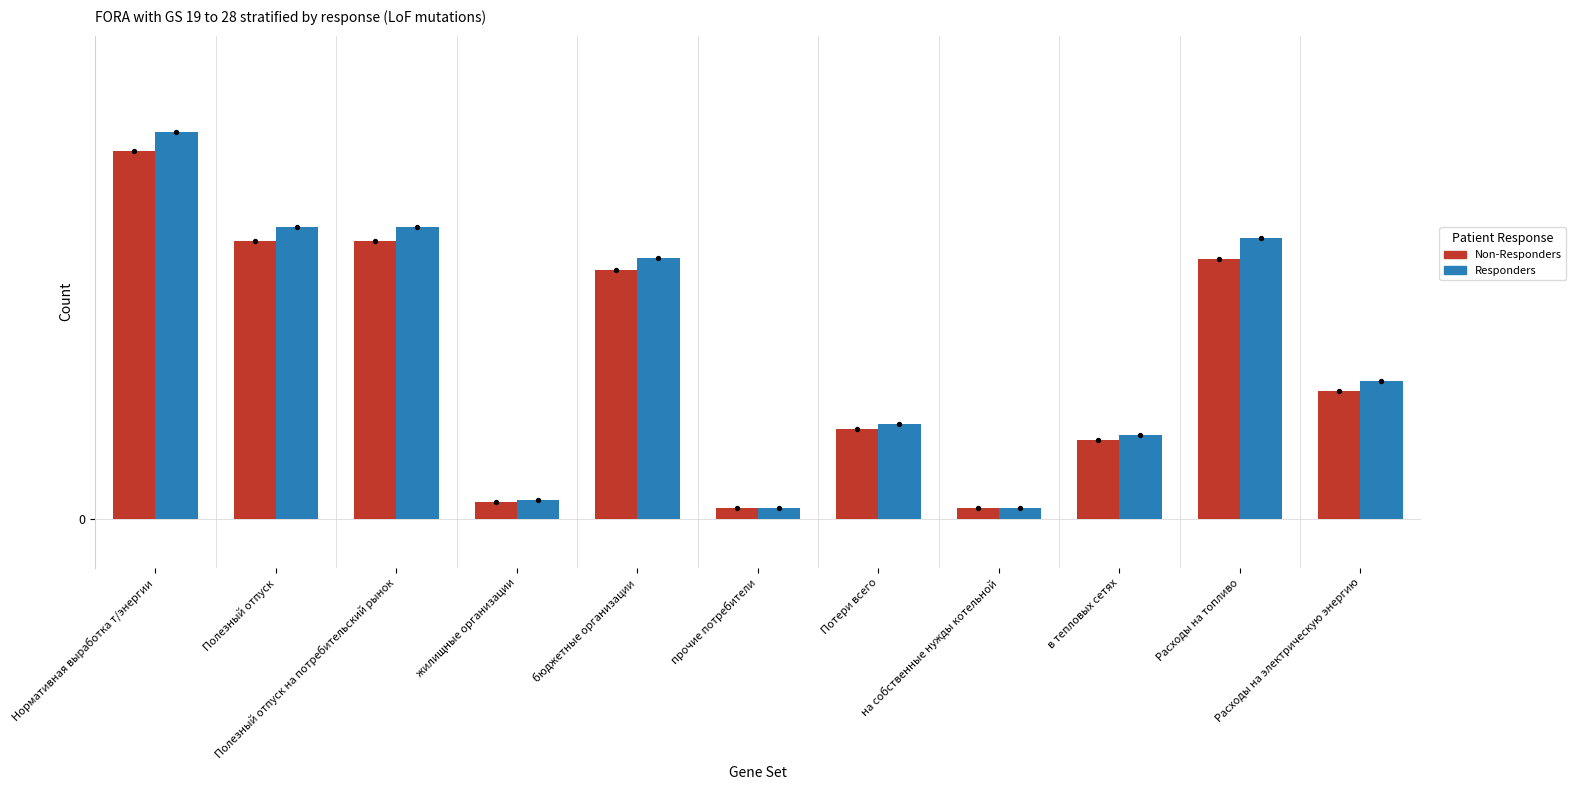

Is the value of Non-Responders at Полезный отпуск на потребительский рынок greater than the value of Responders at Нормативная выработка т/энергии?

No